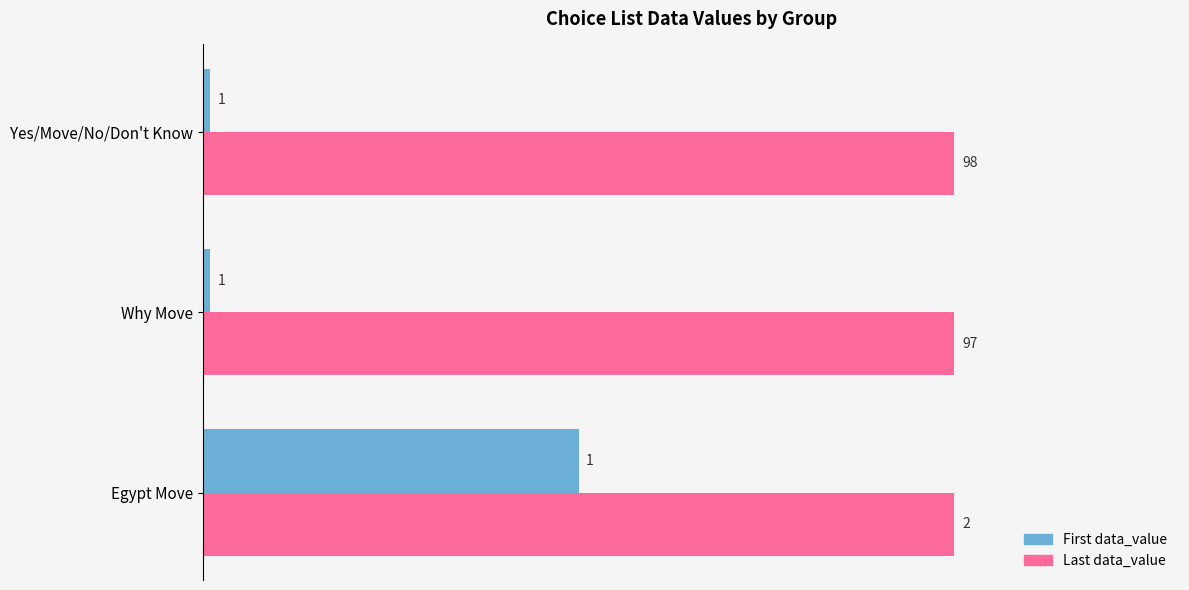

What is the spread (max minus min) of values at Yes/Move/No/Don't Know?

99.0